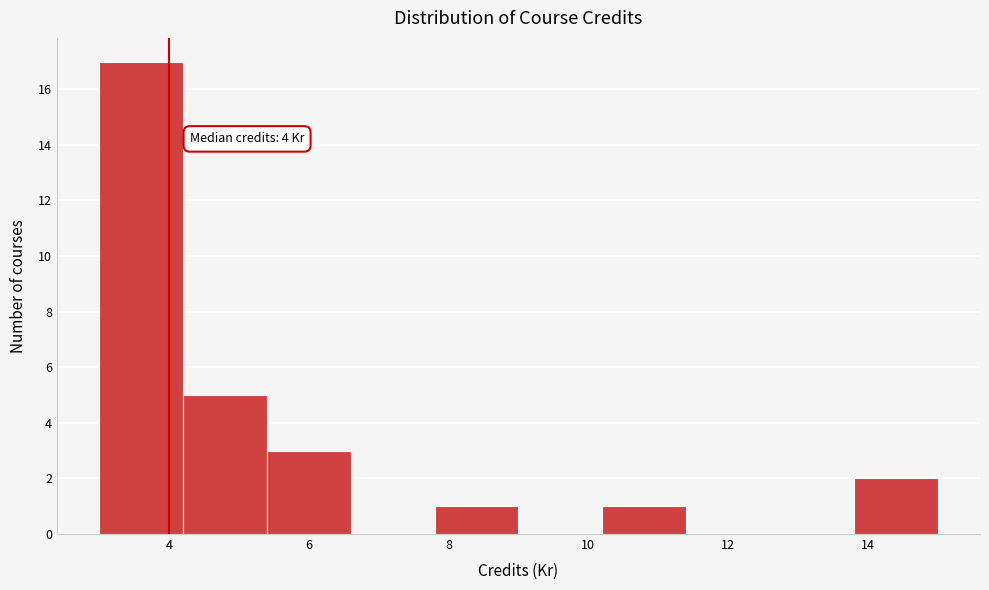

Over which range of the x-axis is the bar tallest?

3.0 to 4.2